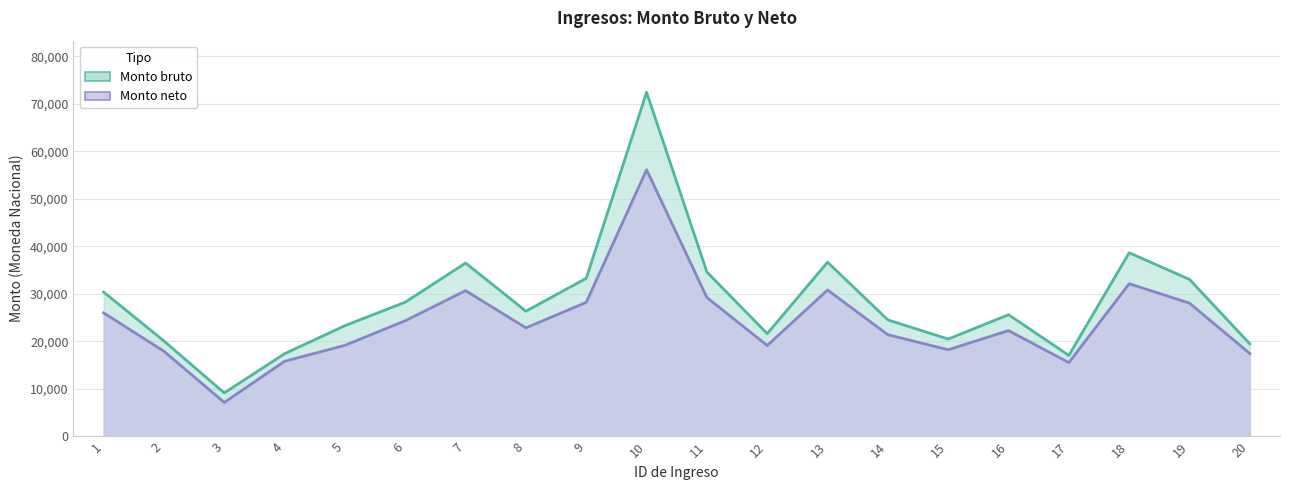

List the series in order of their peak value, highest first.

Monto bruto, Monto neto